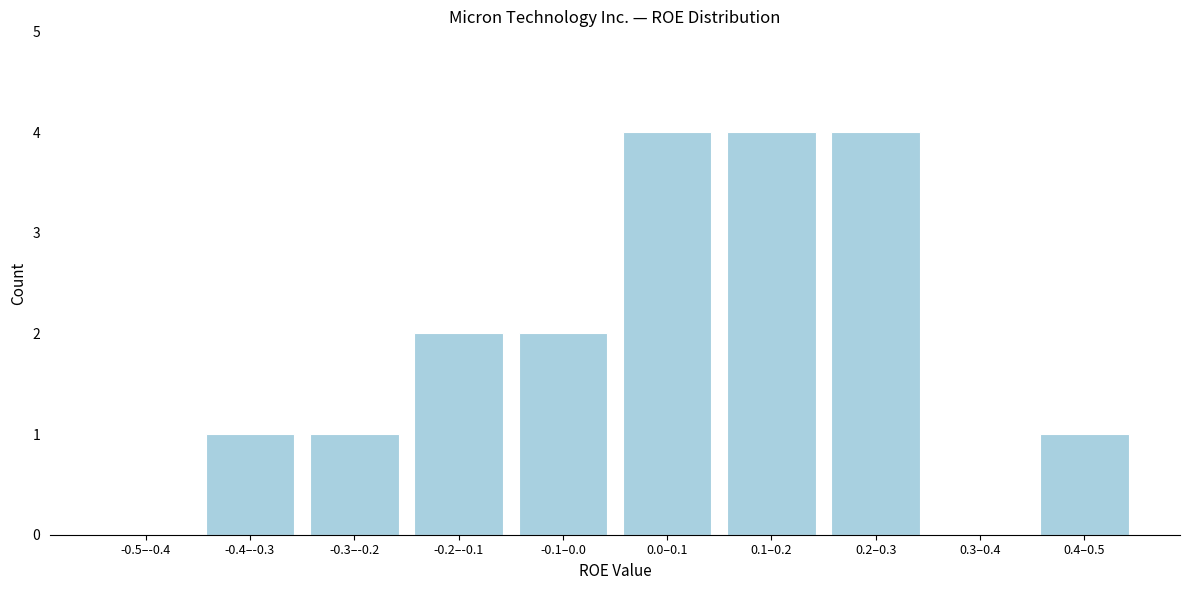

Reading right to left, what are all the values shown in this chart?

0.4–0.5=1	0.3–0.4=0	0.2–0.3=4	0.1–0.2=4	0.0–0.1=4	-0.1–0.0=2	-0.2–-0.1=2	-0.3–-0.2=1	-0.4–-0.3=1	-0.5–-0.4=0